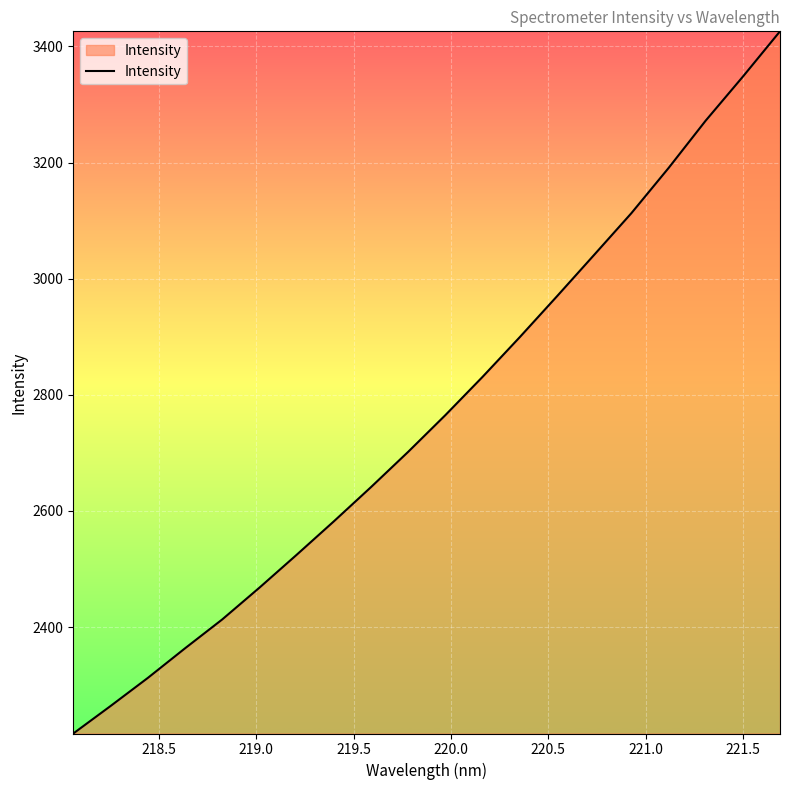

What is the difference between the maximum and minimum values?

1209.4